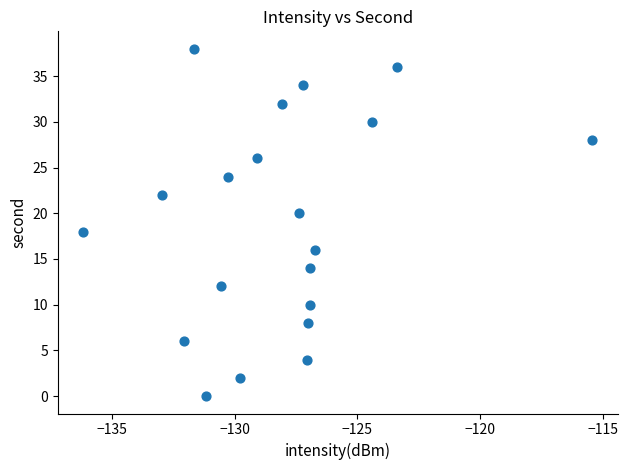

What is the range of Y values (max minus min)?

38